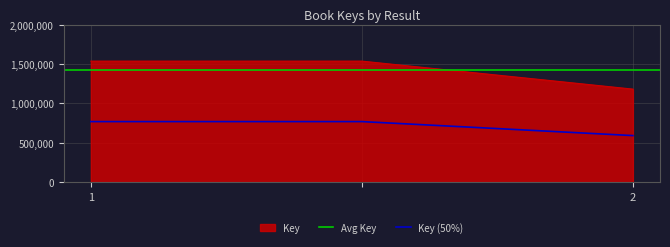

What is the lowest value of the Key (50%) series?

590601